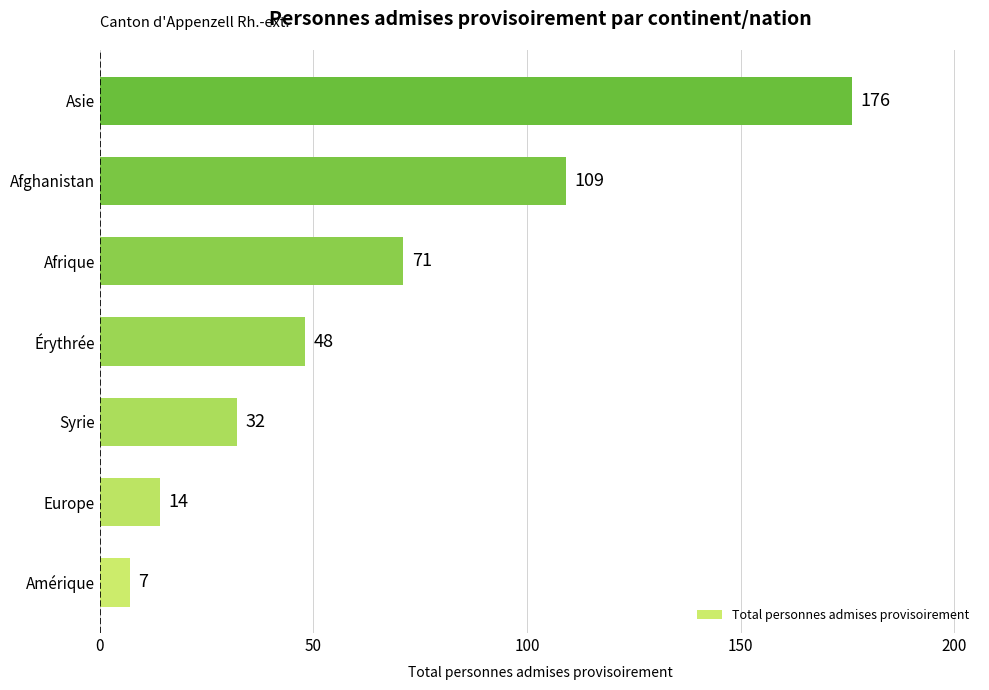

True or false: the data shows 71 at Afrique.

True